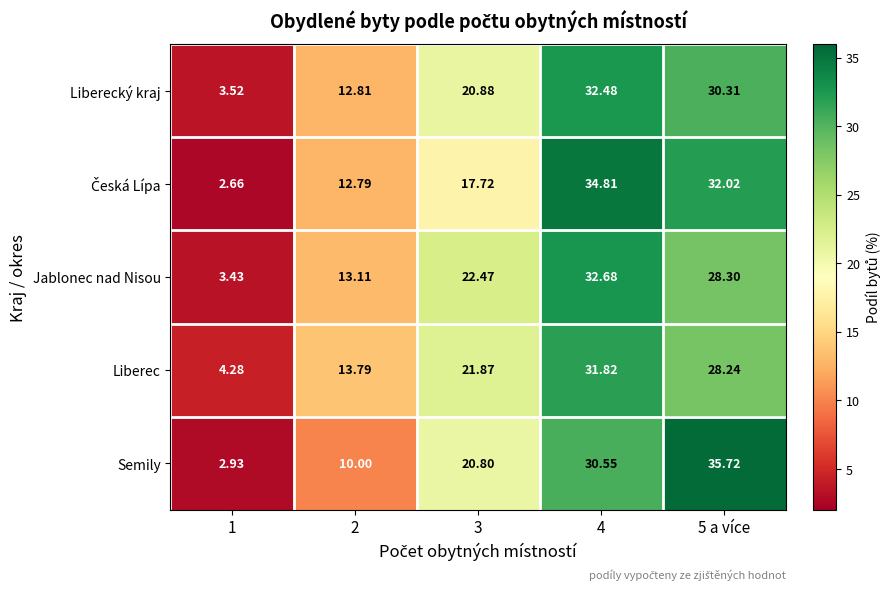

Which series has the largest range (max minus min)?

Semily